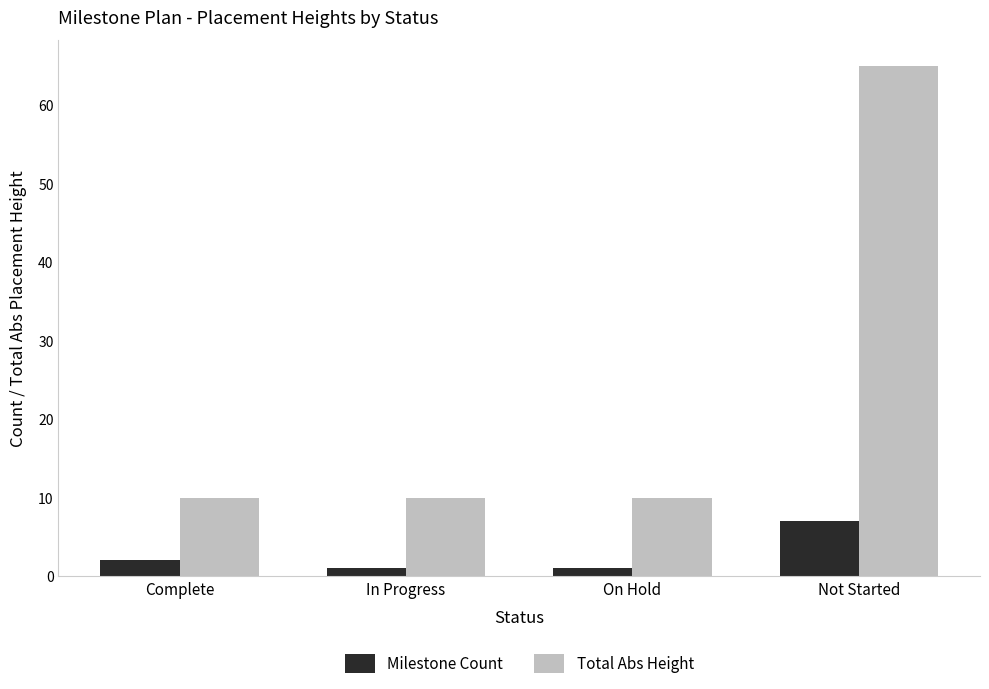

True or false: Total Abs Height has a value of 10 at Complete.

True